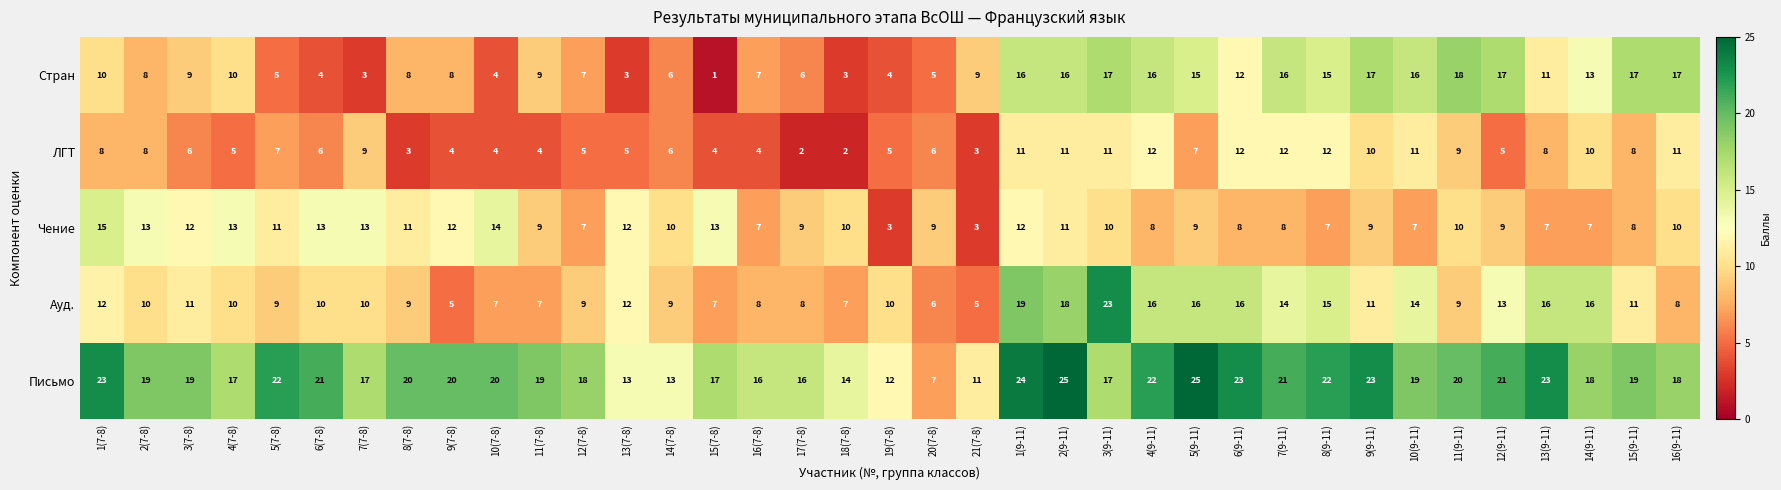

Is it true that ЛГТ equals 1 at 19(7-8)?

False